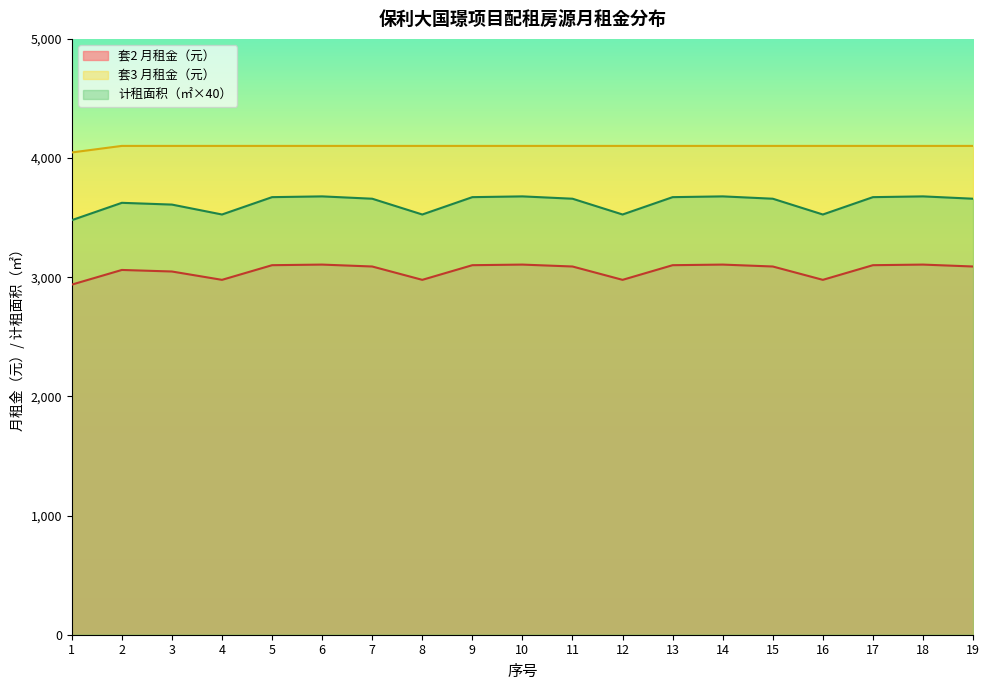

What are all the series names shown in the legend?

套2 月租金（元）, 套3 月租金（元）, 计租面积（㎡×40）